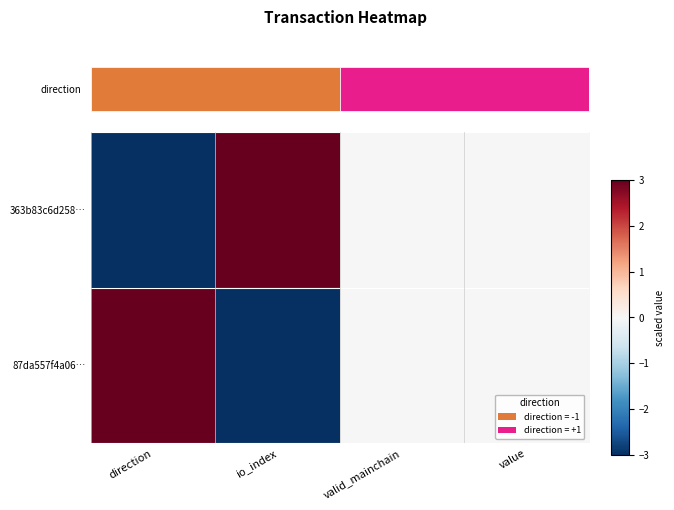

Count the number of data series in this chart.

2